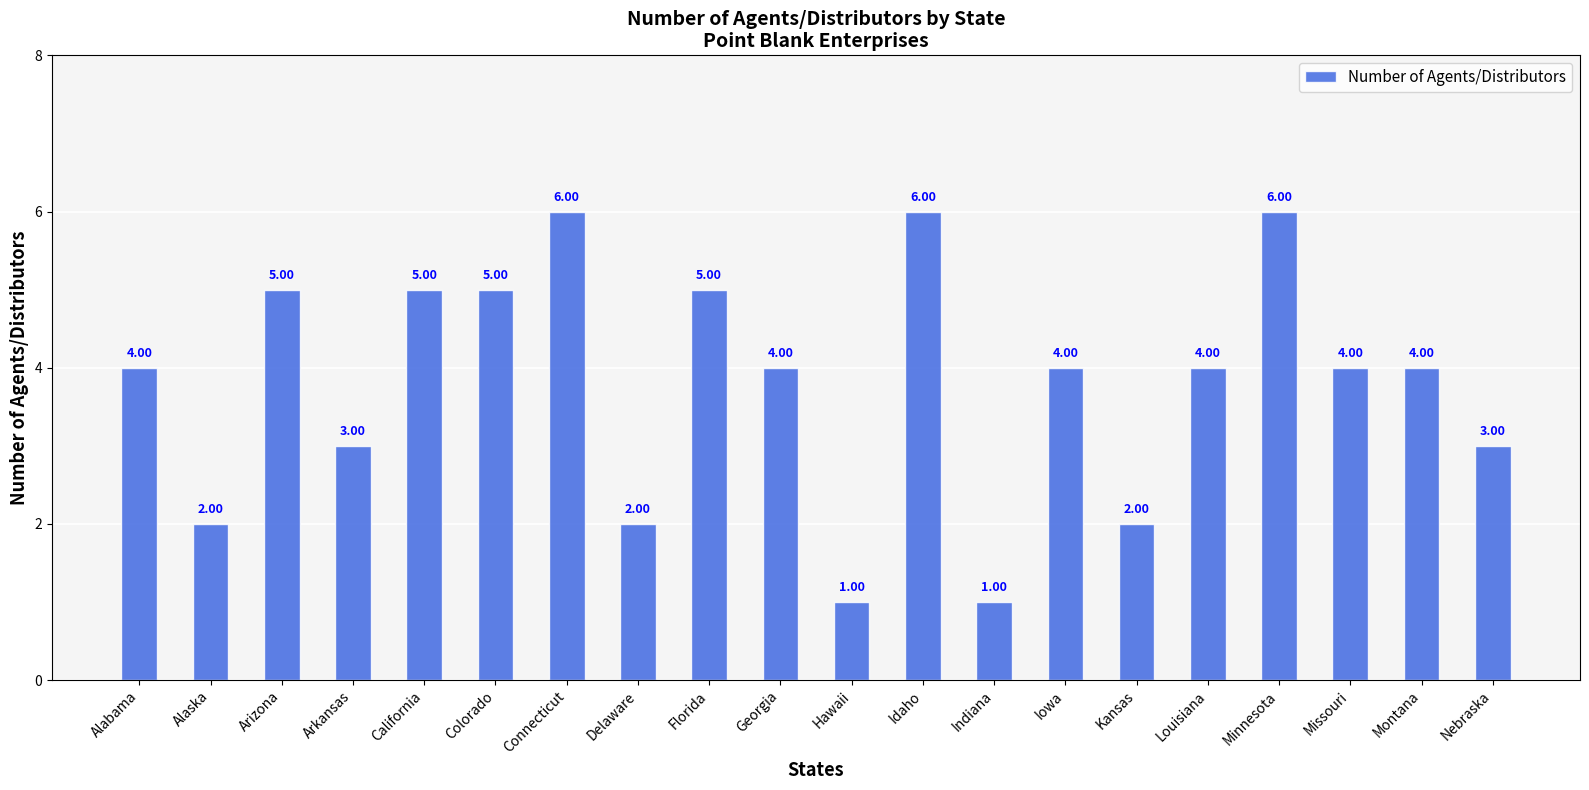

What is the sum of all values?

76